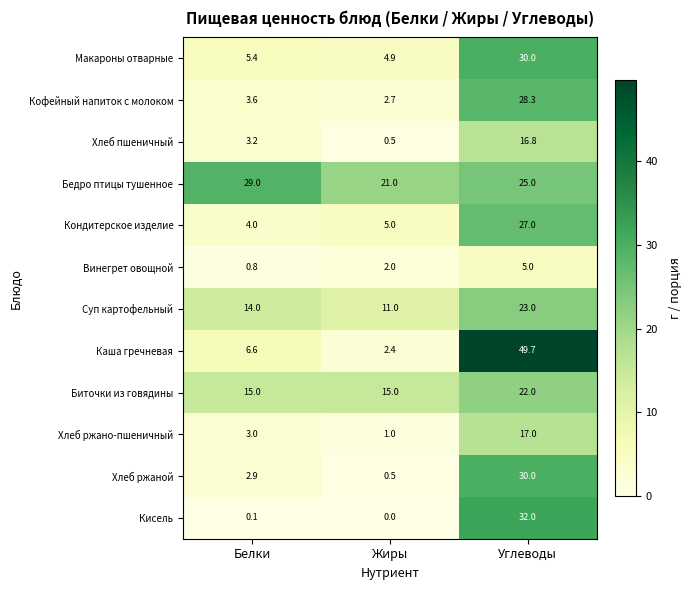

How many data points in Хлеб ржаной are less than 2?

1